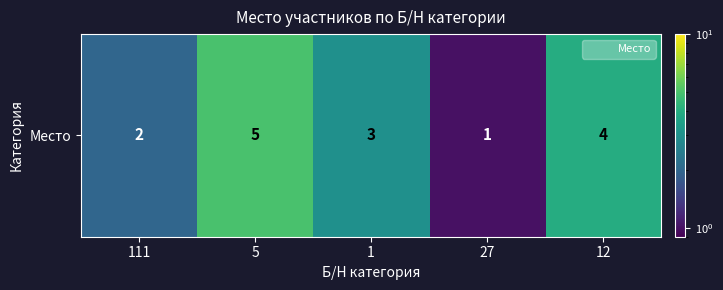

What is the change in value from 111 to 12?

+2